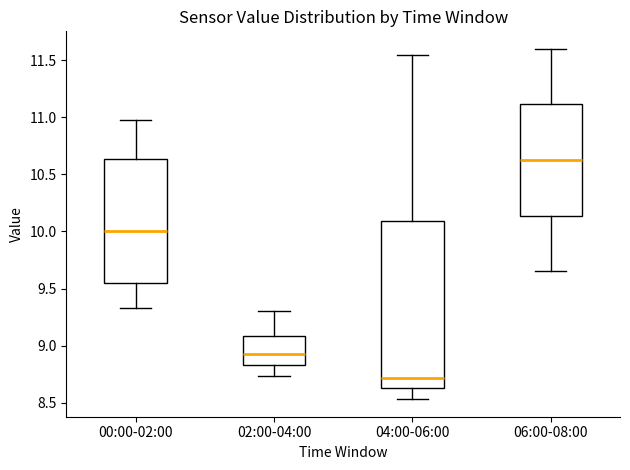

Where does the lower whisker of the box for 02:00-04:00 end on the y-axis? The values are not printed on the chart, so give them approximately, as read against the axis.

8.75